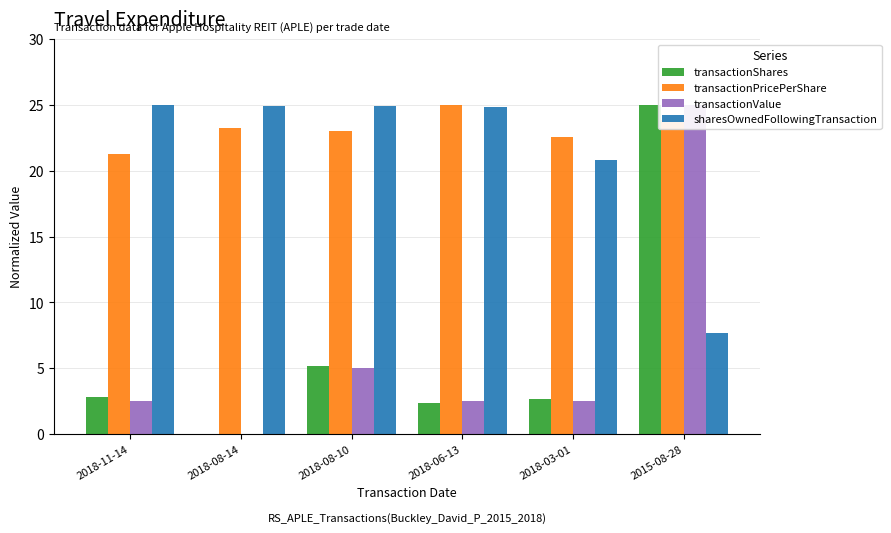

Which category has the lowest value in the sharesOwnedFollowingTransaction series?

2015-08-28